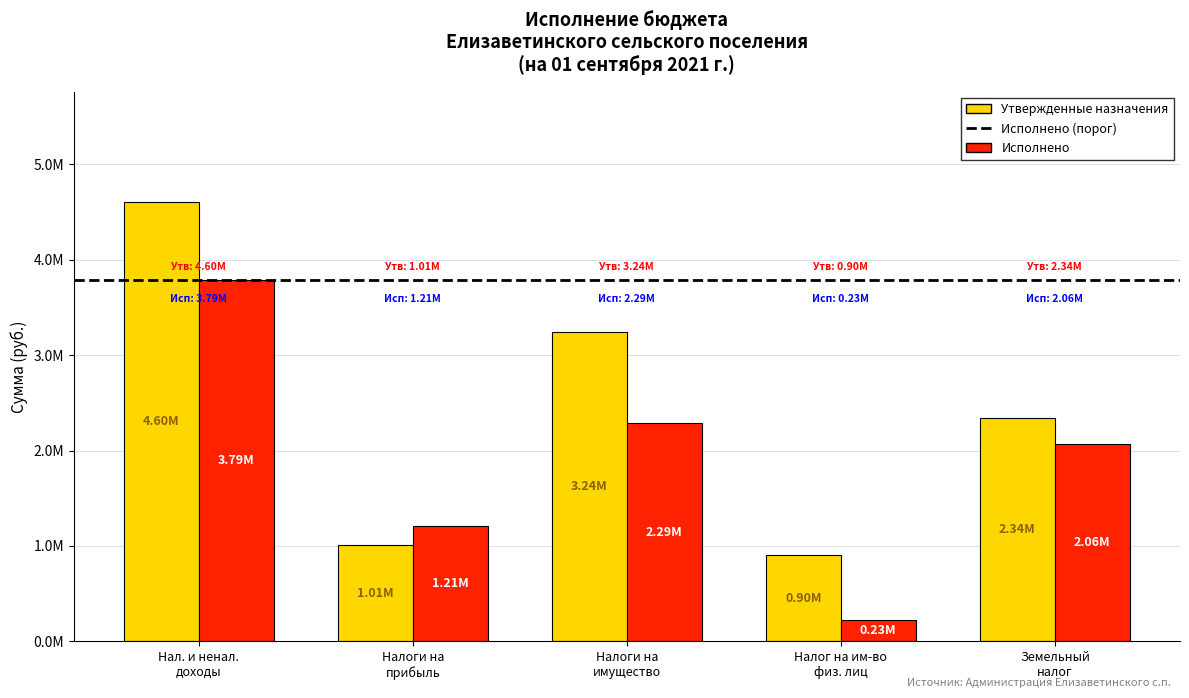

Are the bars grouped side by side (vs. stacked)?

Yes